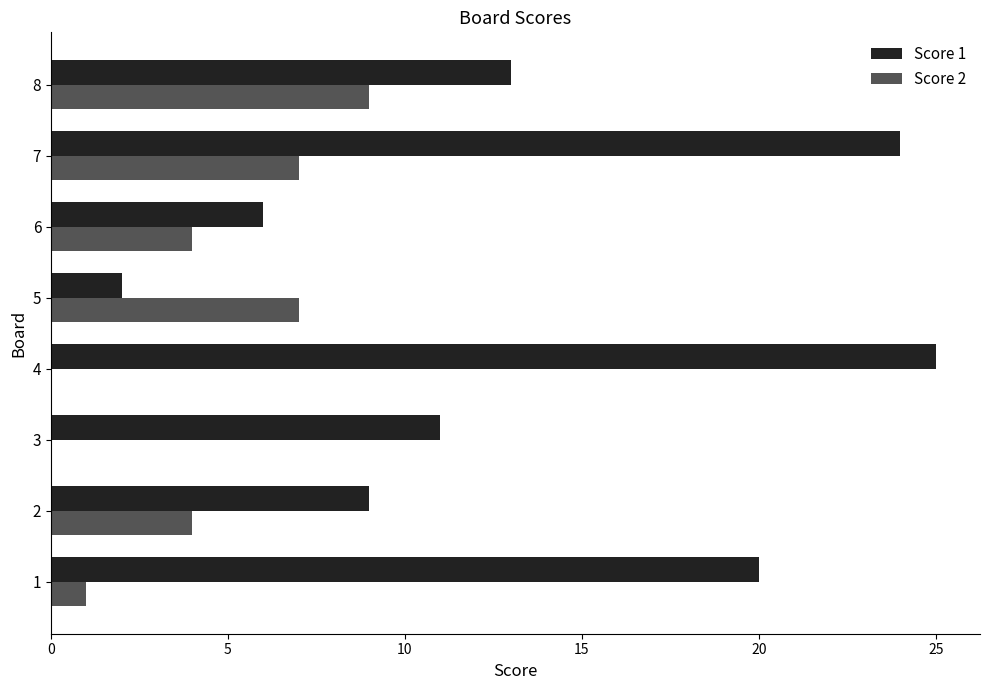

Is the value of Score 2 at 7 greater than the value of Score 1 at 8?

No